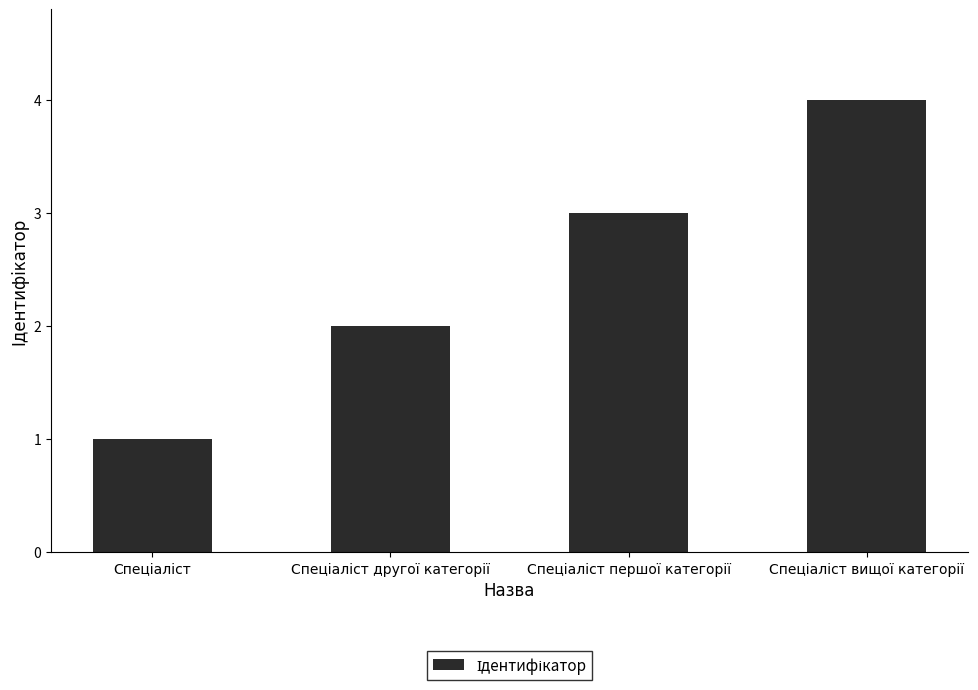

What is the maximum value shown in the chart?

4